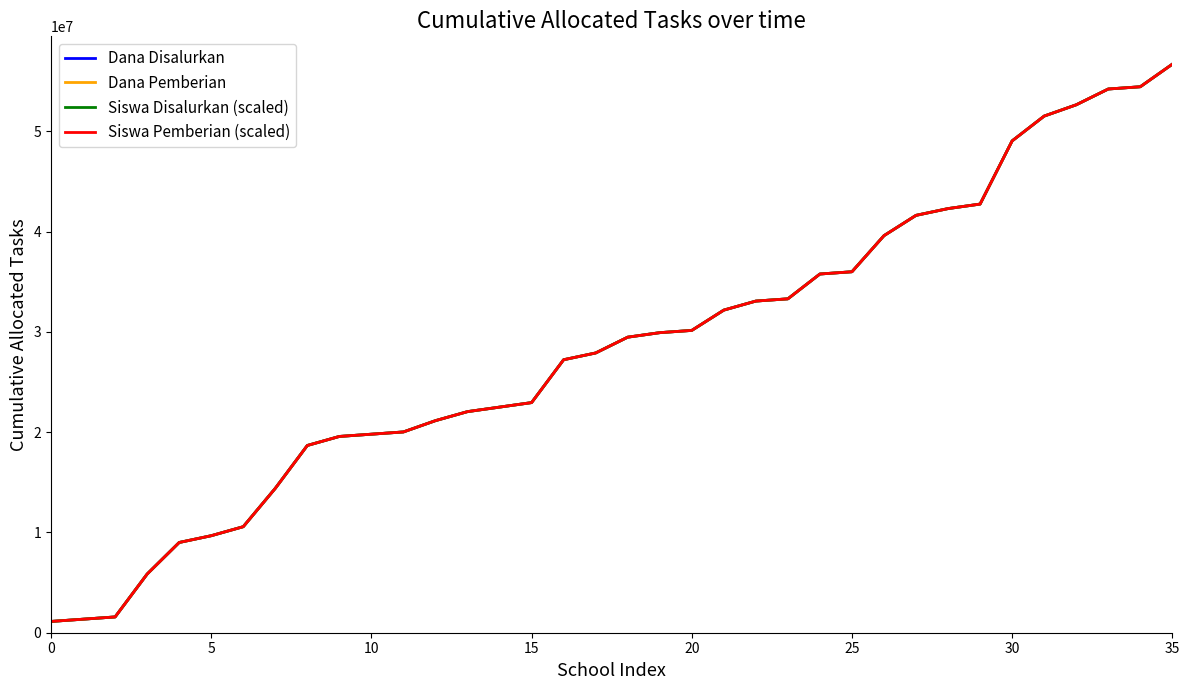

Is this an area chart (filled region under the line)?

No